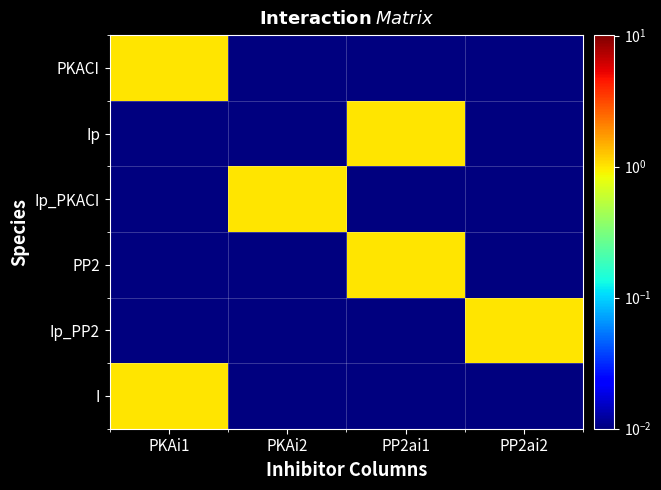

How many distinct data groups are displayed?

6